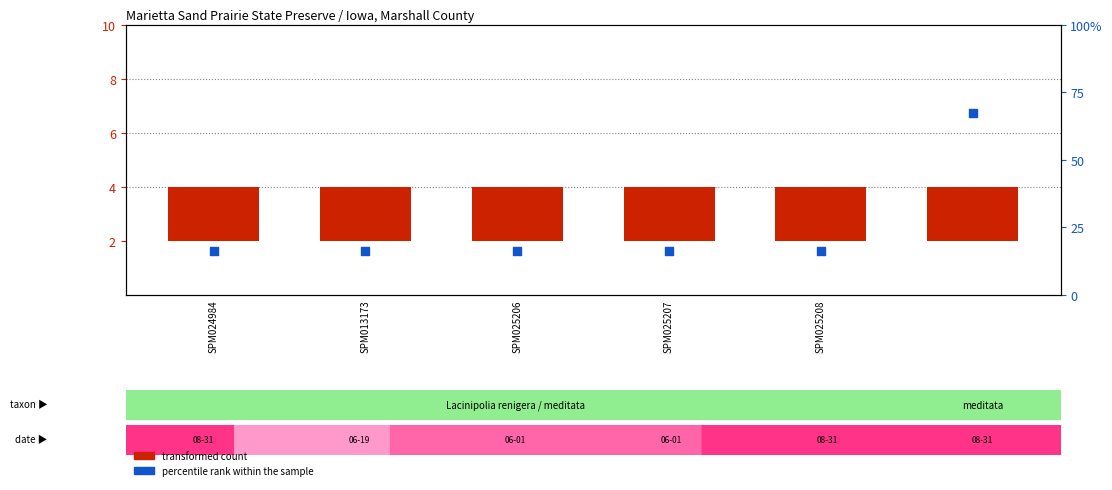

At which category is the sum across all series the highest?

5